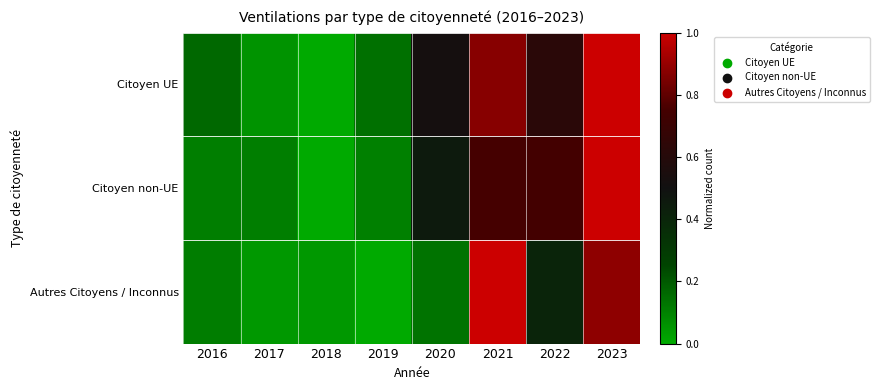

Which series changed the most between 2017 and 2023?

Citoyen UE